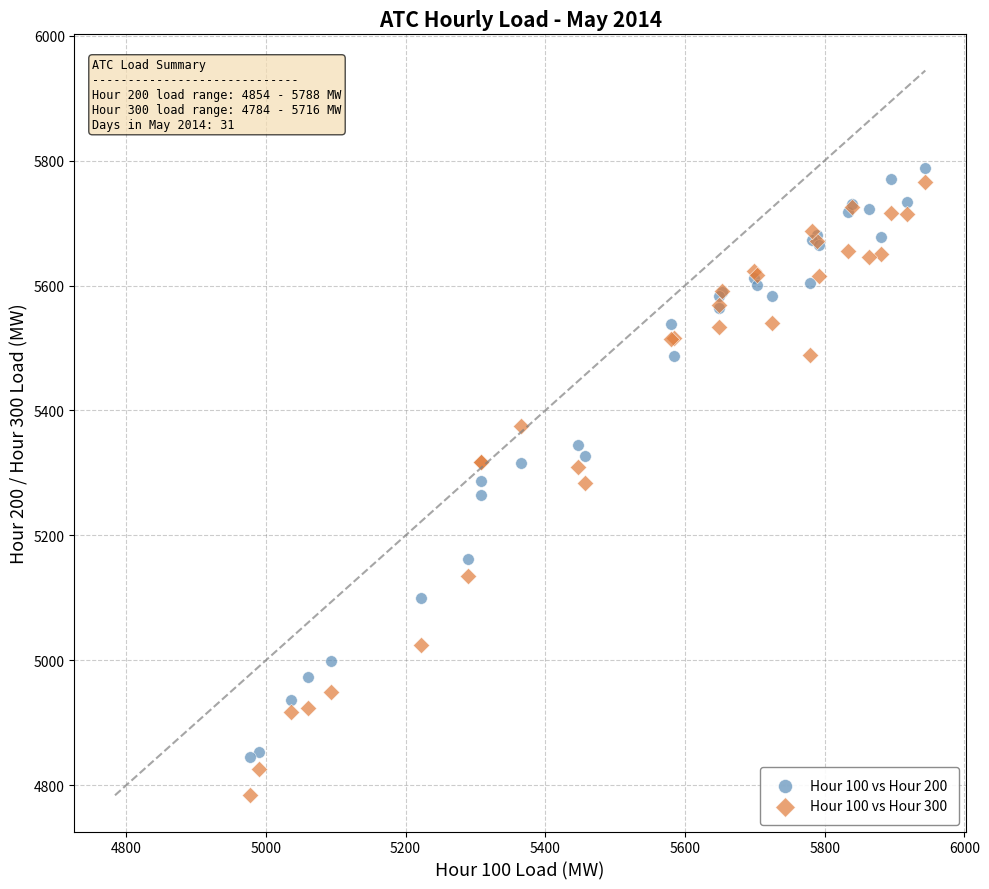

What is the X range (max minus min) for the scatter plot?

967.1